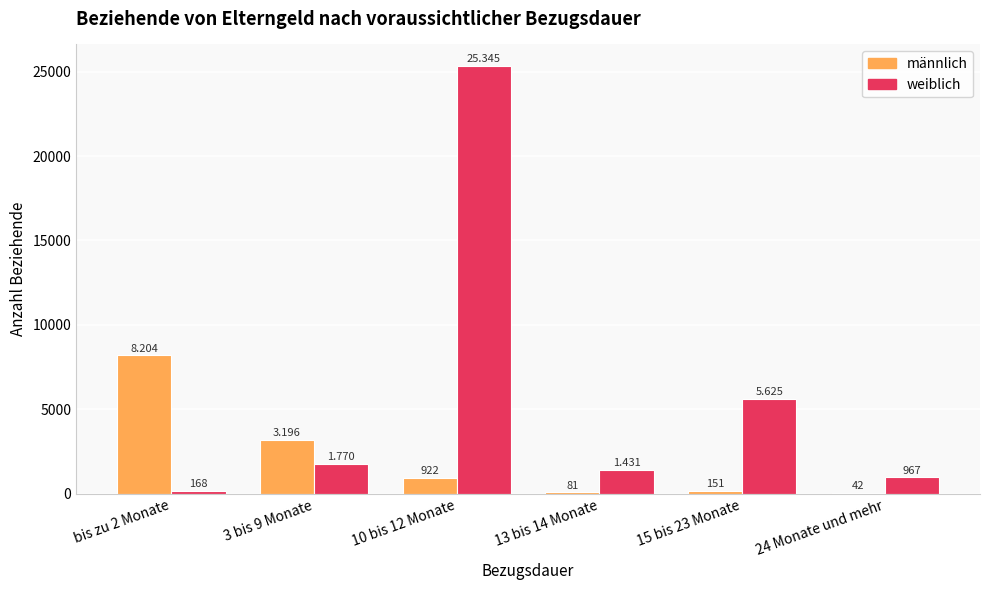

Does the chart contain stacked bars?

No